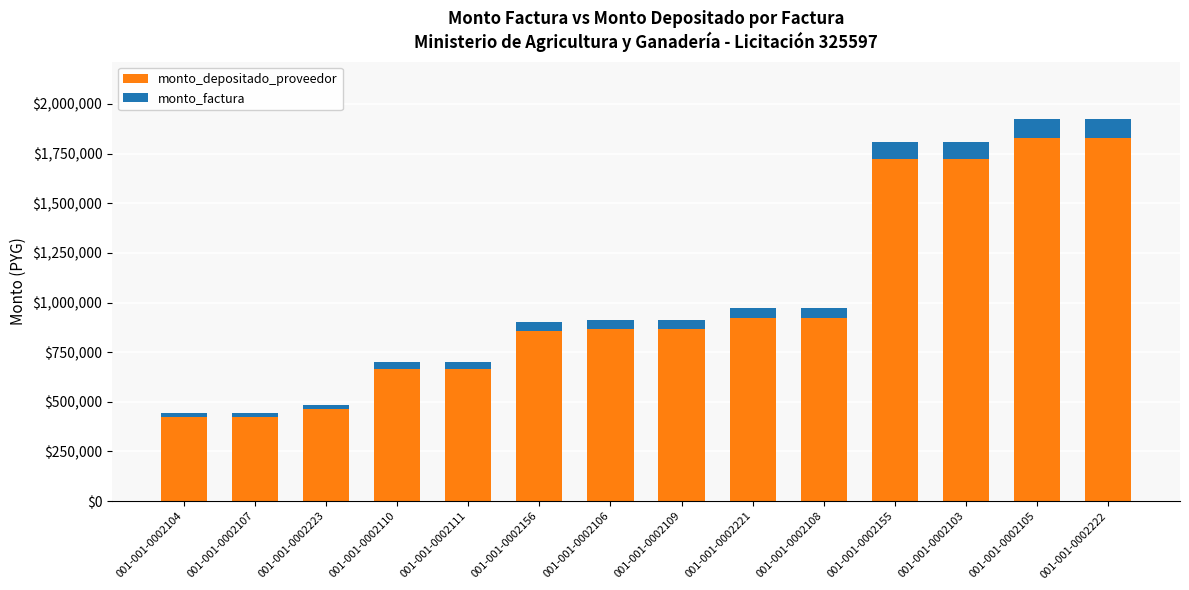

What is the difference between the maximum and second lowest values in the monto_depositado_proveedor series?

1407454